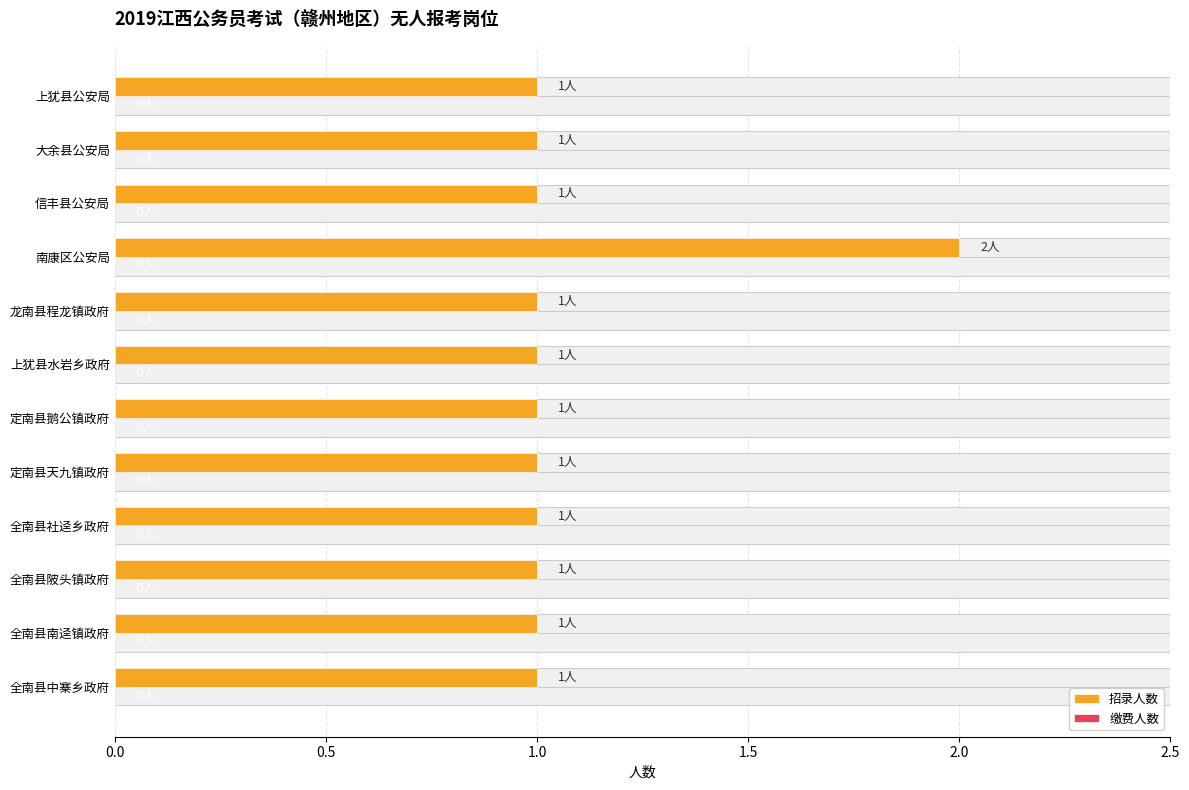

Count the 招录人数 values in the range 1 to 2.

12